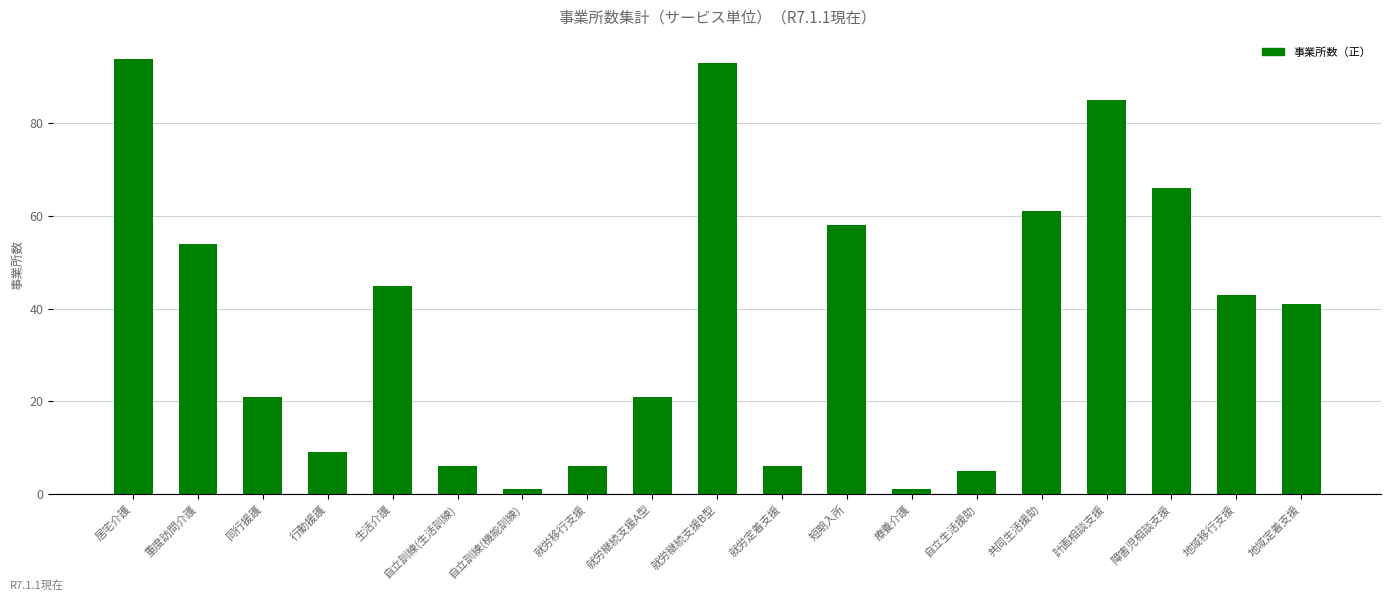

The chart shows a value of 1 at 療養介護. True or false?

True